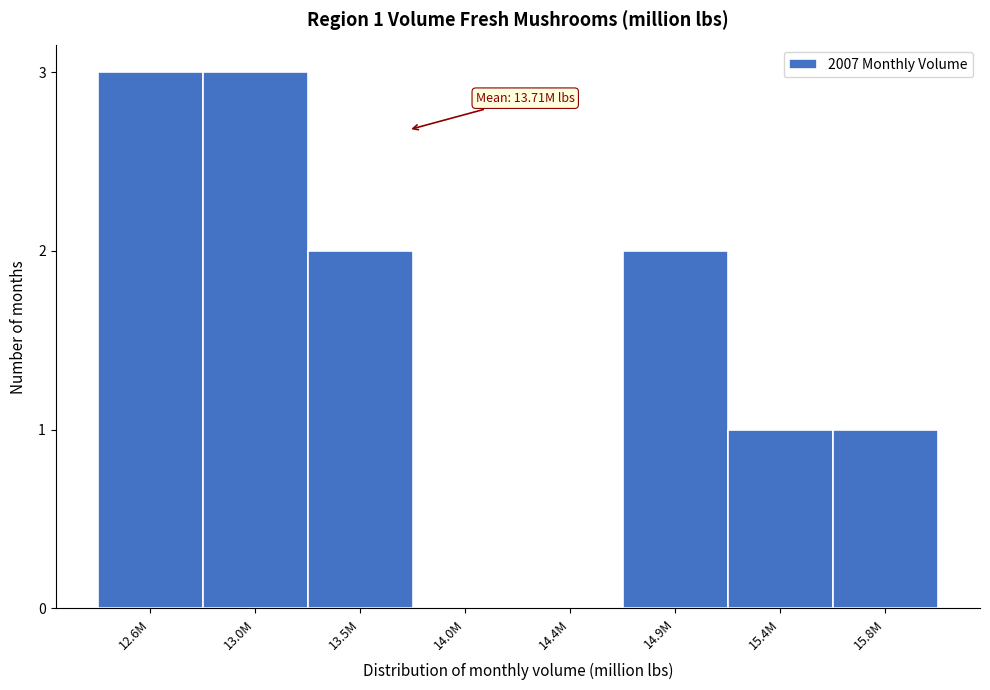

Reading left to right, list all the values displayed in this chart.

12.6M=3	13.0M=3	13.5M=2	14.0M=0	14.4M=0	14.9M=2	15.4M=1	15.8M=1